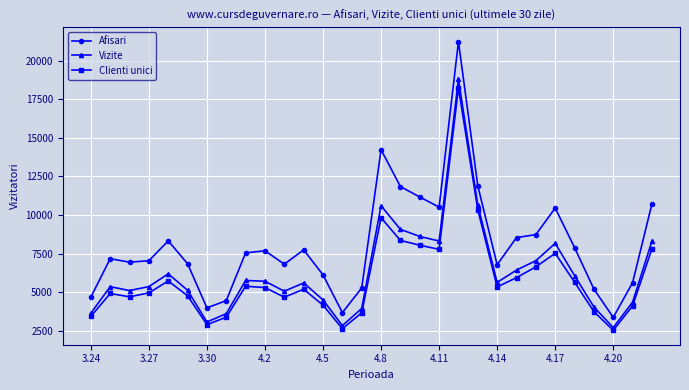

How many lines are shown in the chart?

3